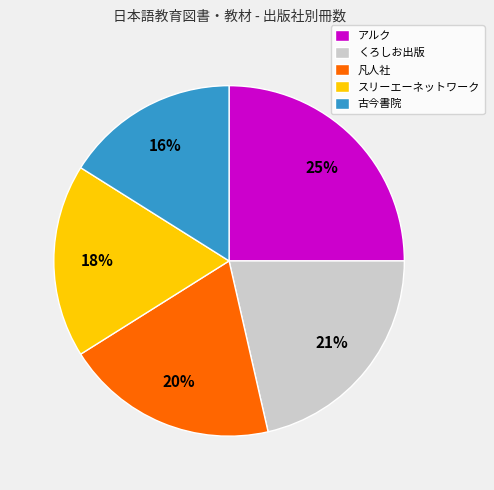

What is the ratio of the value at くろしお出版 to the value at 凡人社?

1.1